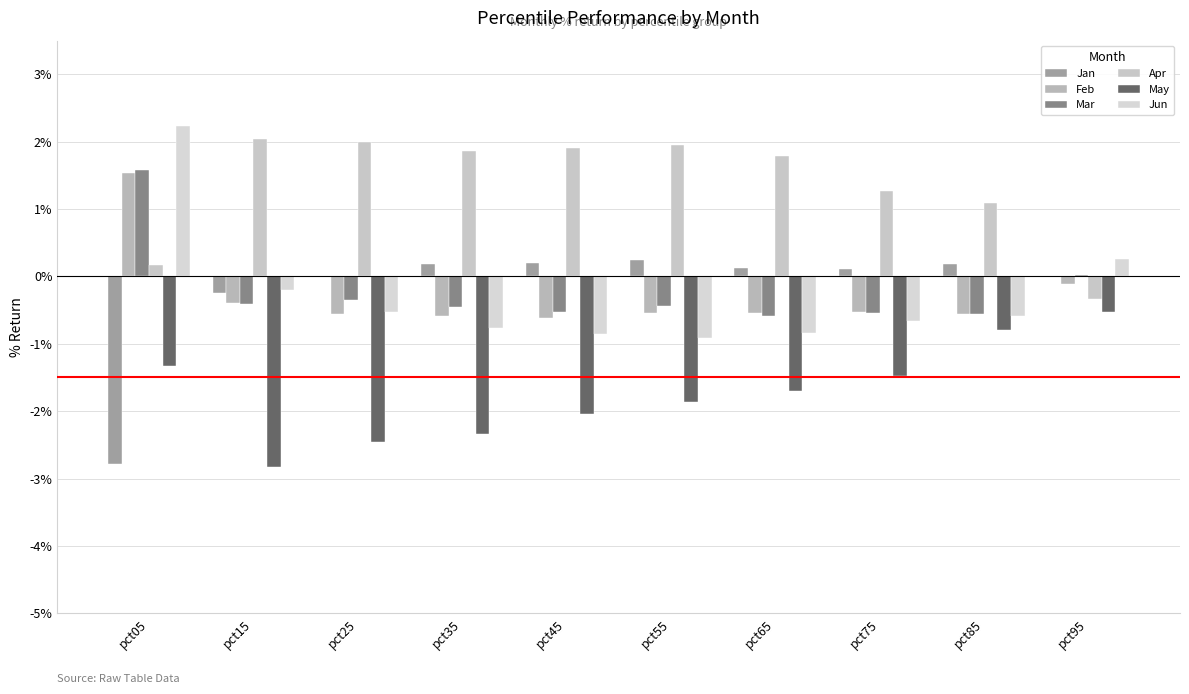

What is the spread (max minus min) of values at pct05?

5.0